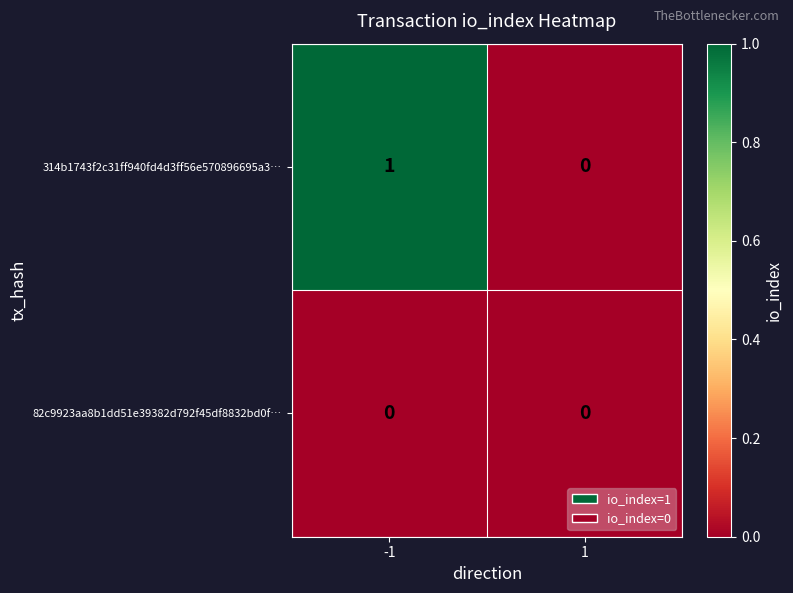

Rank the series by their average value, from lowest to highest.

82c9923aa8b1dd51e39382d792f45df8832bd0f…, 314b1743f2c31ff940fd4d3ff56e570896695a3…